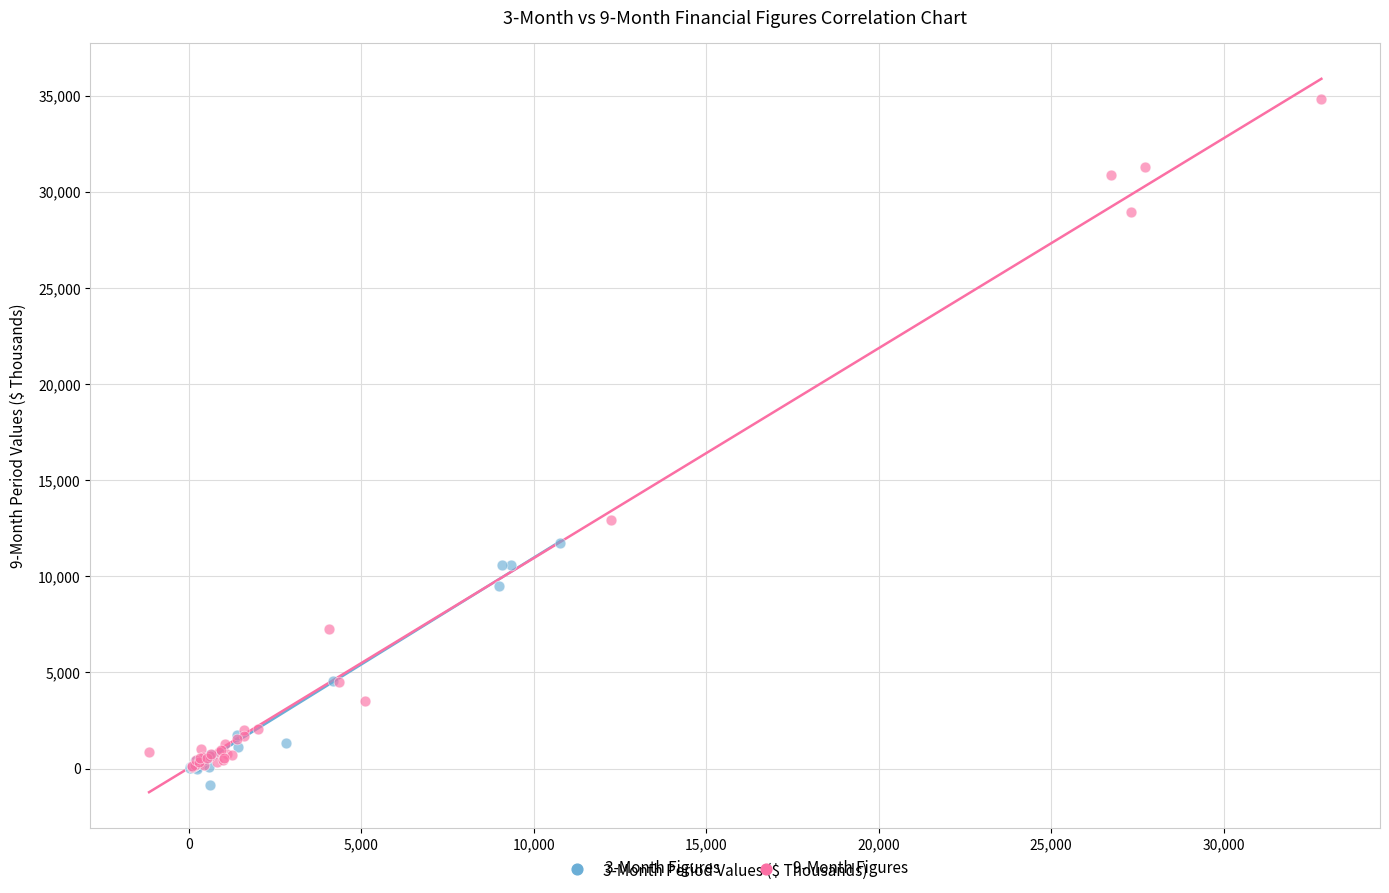

What are all the series names shown in the legend?

3-Month Figures, 9-Month Figures